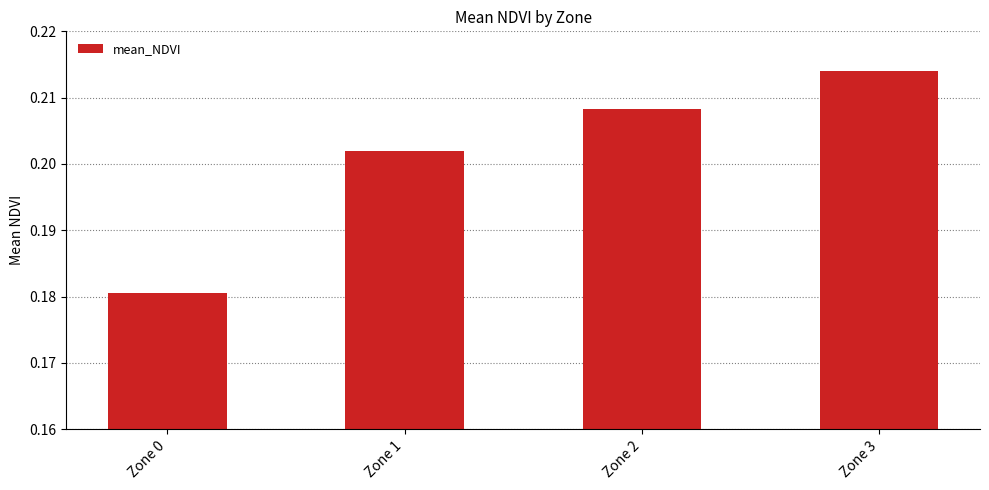

Rank the categories by value from lowest to highest.

Zone 0, Zone 1, Zone 2, Zone 3